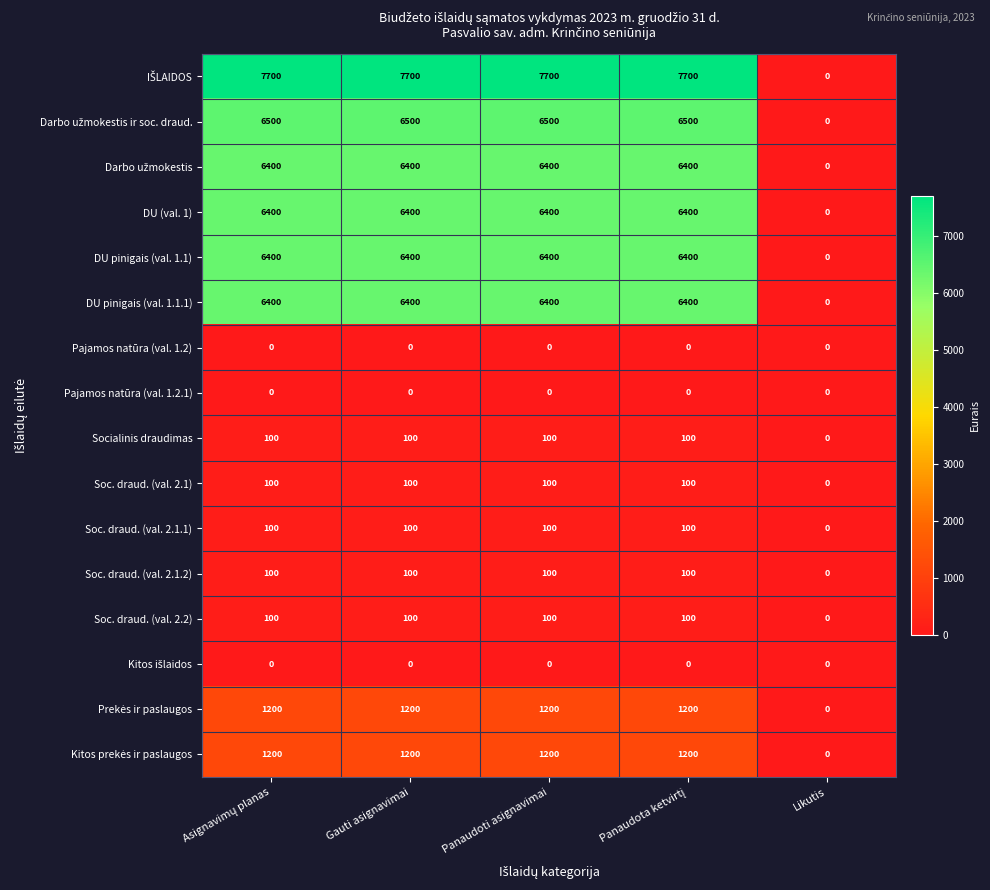

What is the difference between the maximum and minimum values in the DU (val. 1) series?

6400